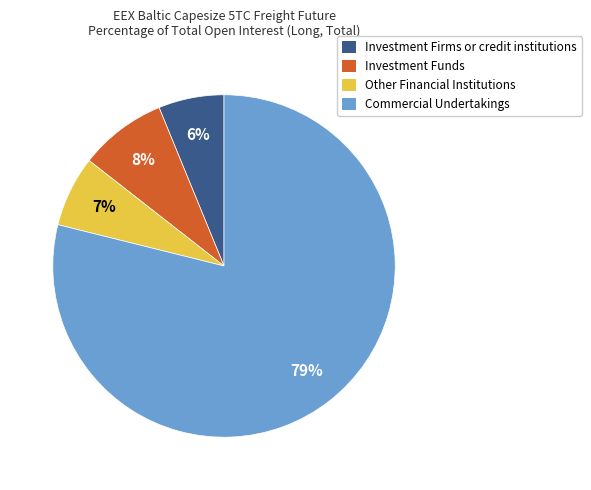

Which has a higher value, Commercial Undertakings or Investment Funds?

Commercial Undertakings